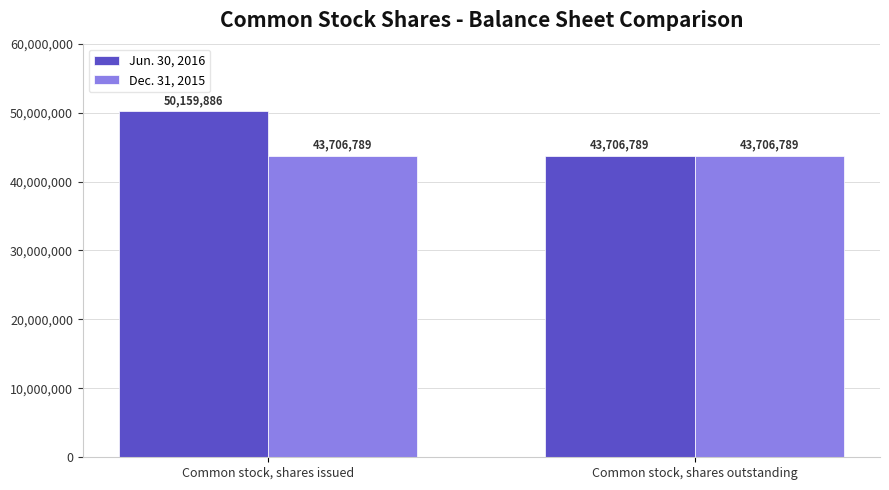

How many Jun. 30, 2016 values are between 43706789 and 50159886?

2